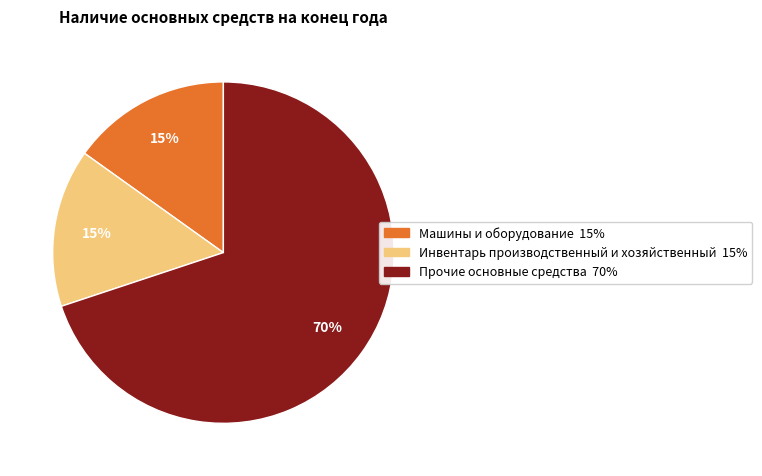

Is there a majority slice in this chart?

Yes